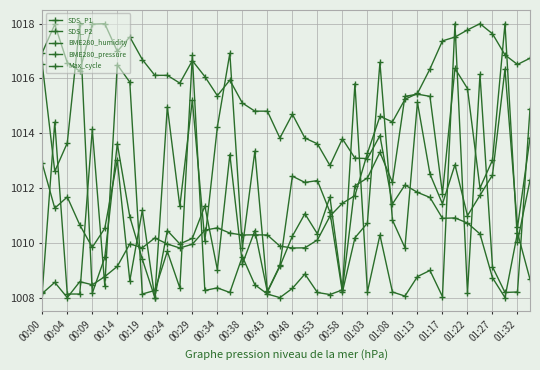

True or false: Max_cycle has more than 2 interior local peaks.

True